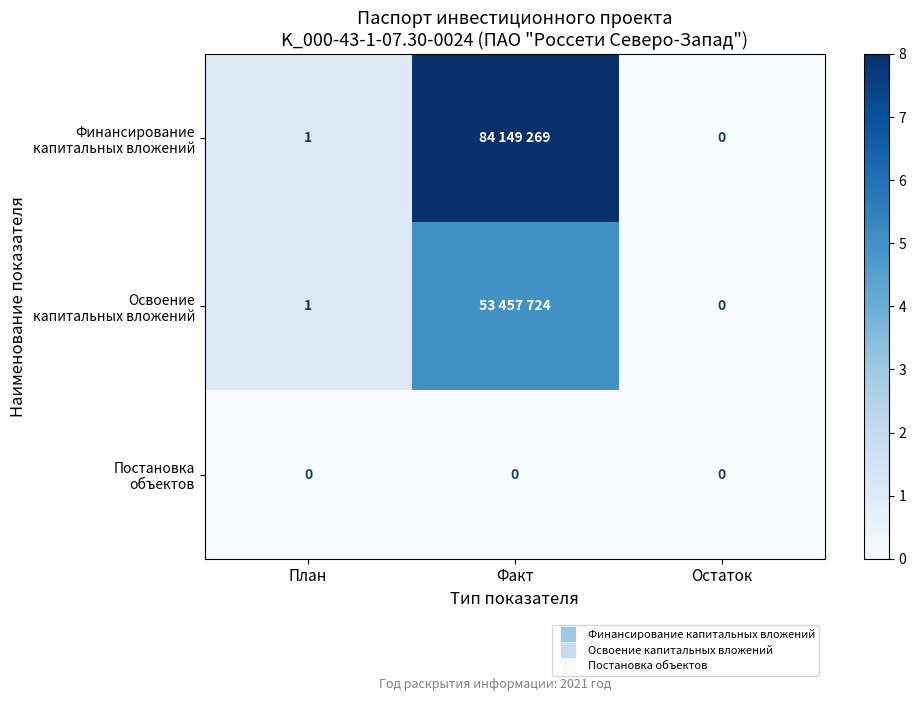

What is the maximum value shown in the chart?

8